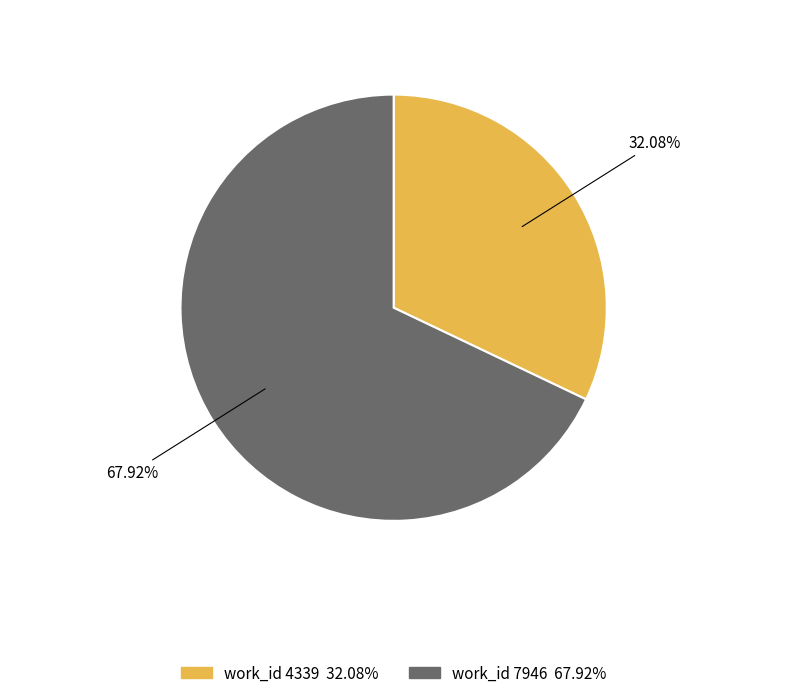

How many segments does this pie chart have?

2